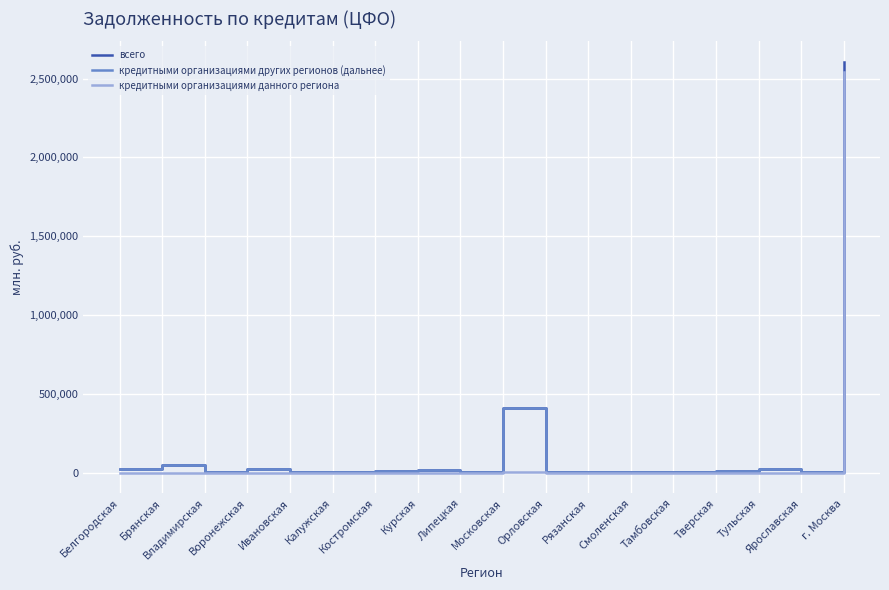

Is it true that кредитными организациями данного региона equals 1199901 at Костромская?

False